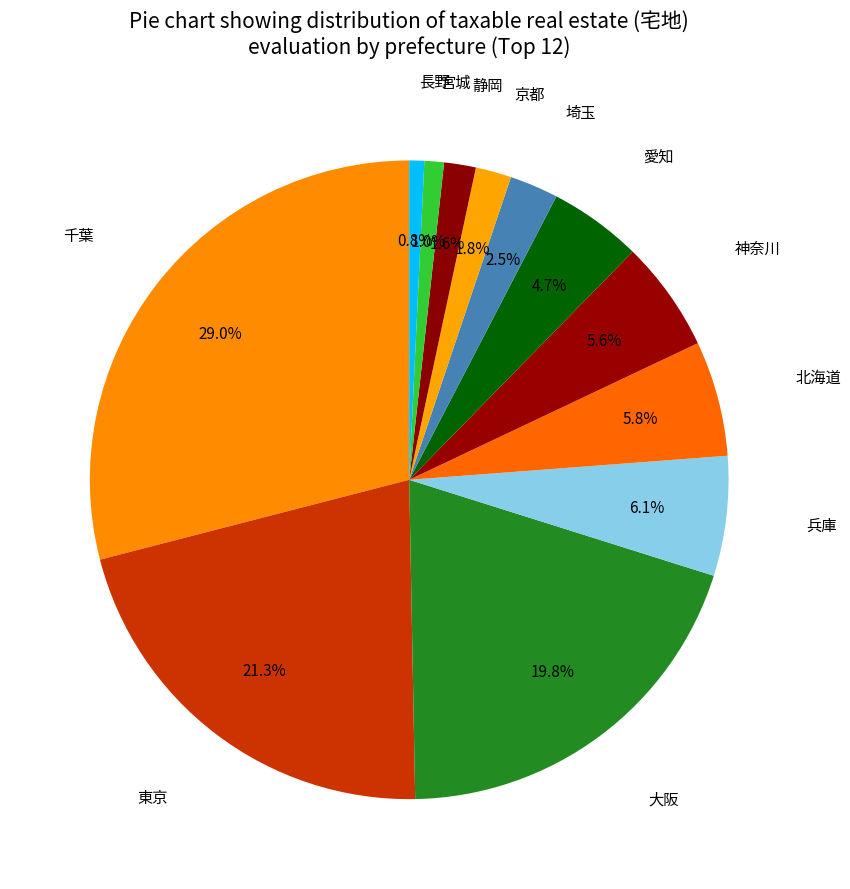

Is there a majority slice in this chart?

No